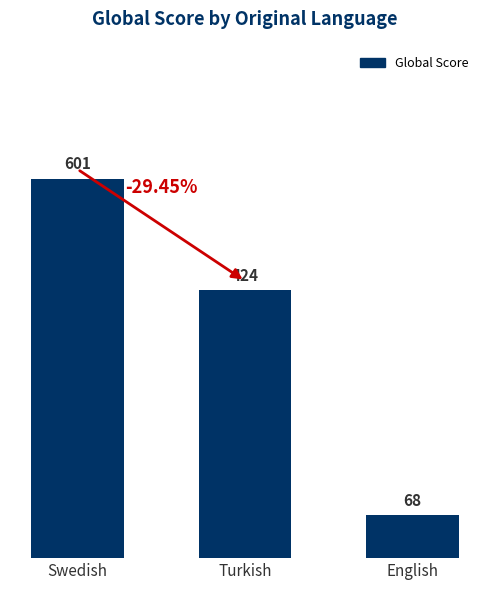

Which label corresponds to the smallest value in the chart?

English